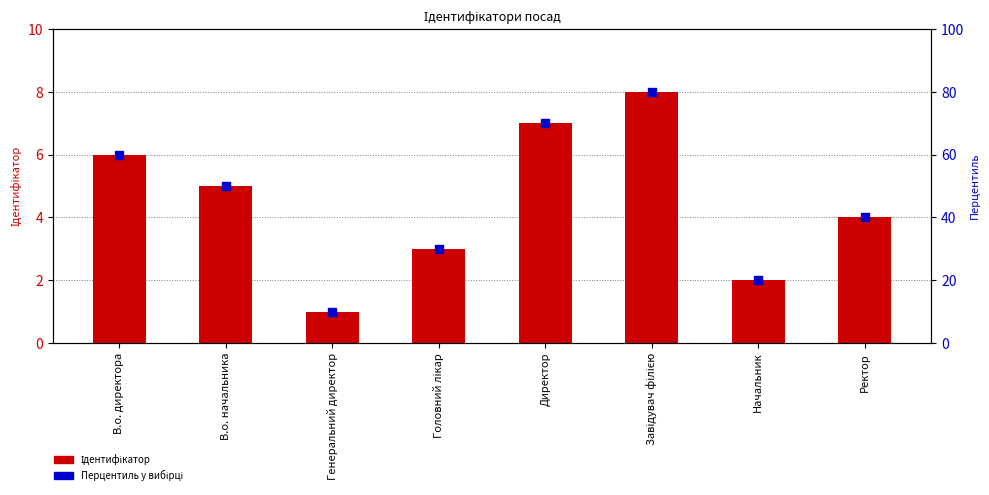

Which series reaches the minimum Y coordinate?

Ідентифікатор